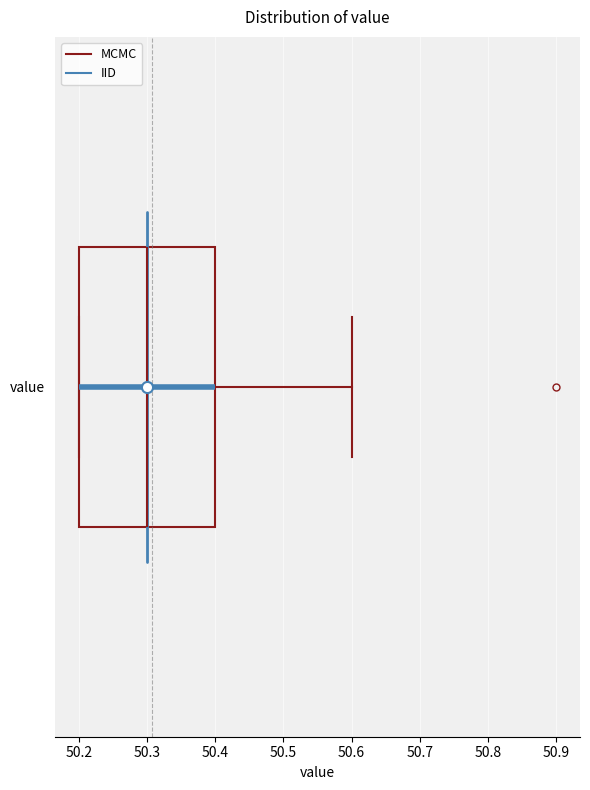

Where does the median line of the box for value sit on the x-axis? The values are not printed on the chart, so give them approximately, as read against the axis.

50.3